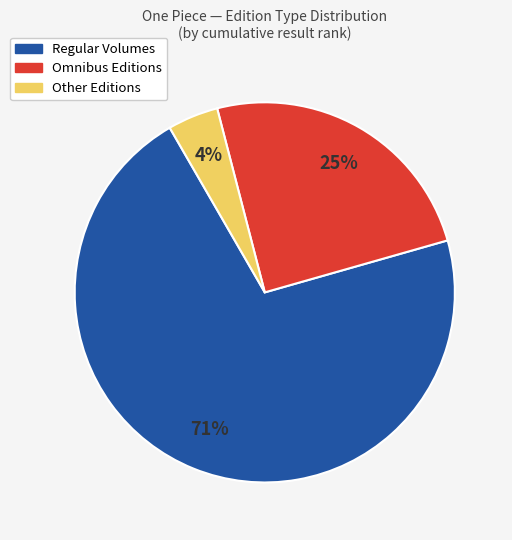

To the nearest percent, what is the difference between the largest and smallest slice percentages?

67%